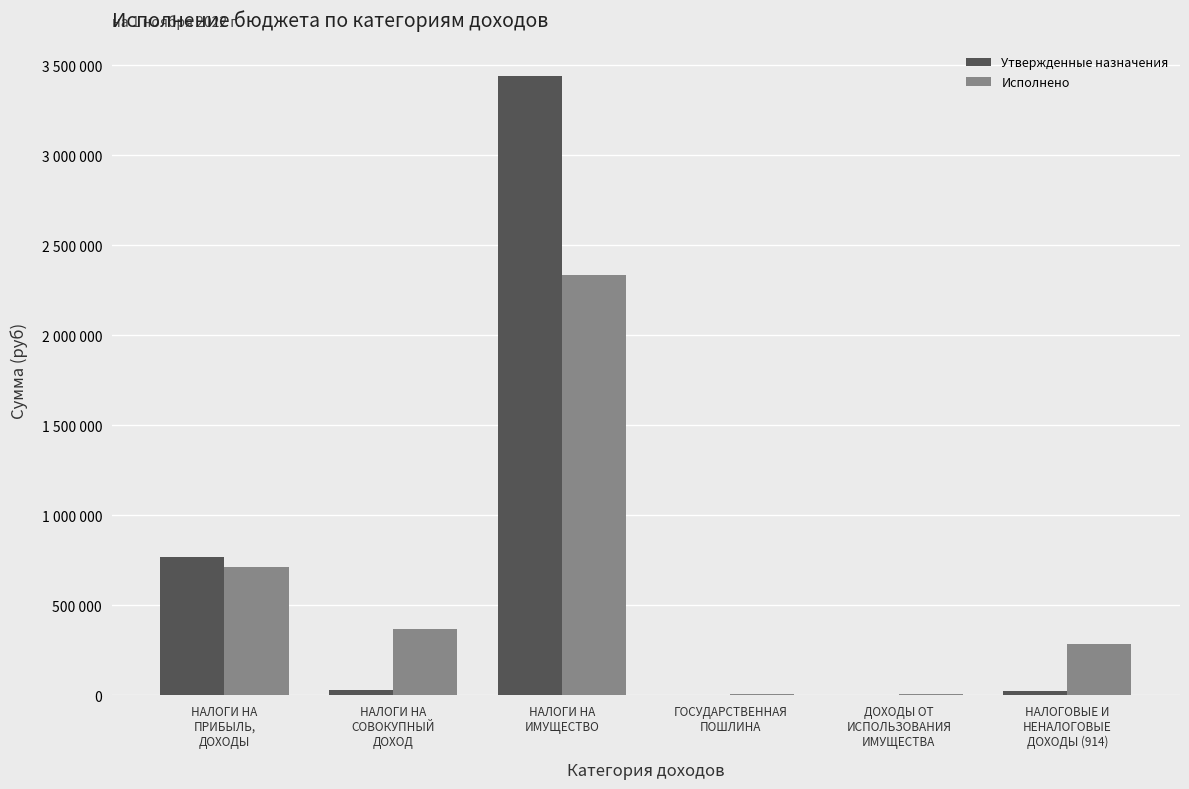

What is the label of the 5th bar from the left?

ДОХОДЫ ОТ
ИСПОЛЬЗОВАНИЯ
ИМУЩЕСТВА